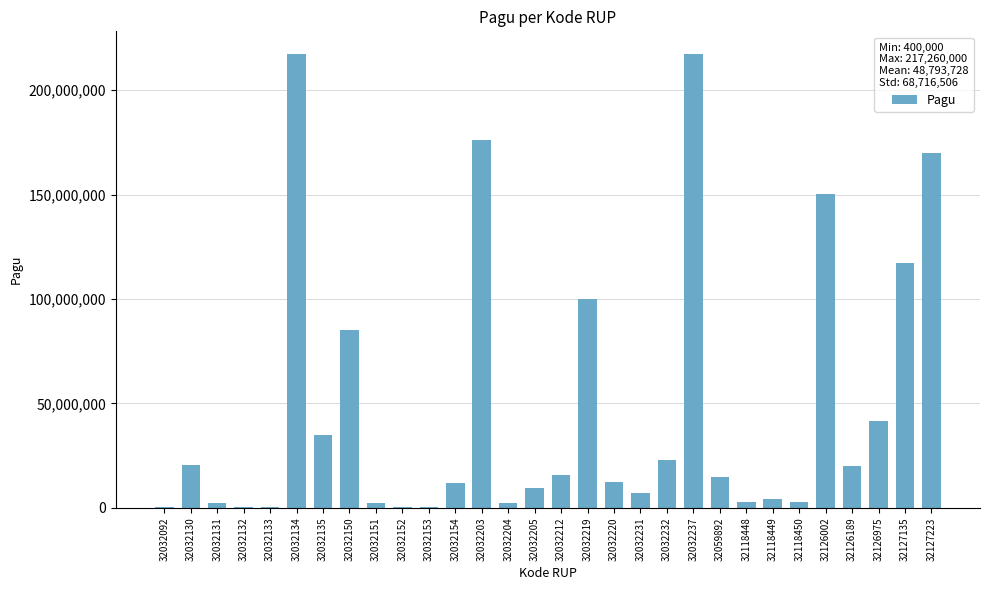

Is it true that the value at 32032153 is 400000?

True